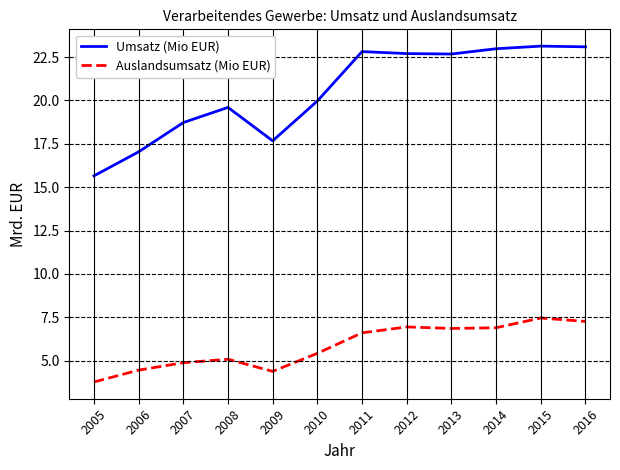

Rank the series by their average value, from lowest to highest.

Auslandsumsatz (Mio EUR), Umsatz (Mio EUR)